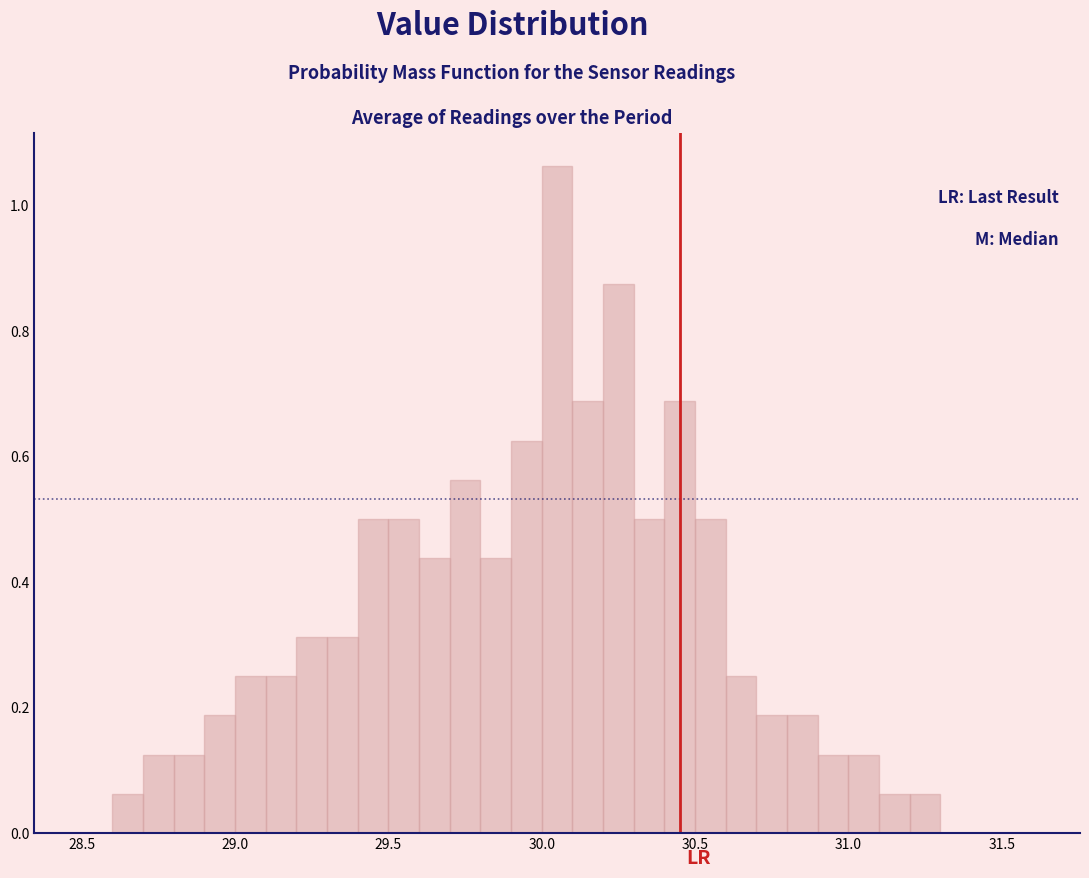

Around what value on the x-axis is the tallest bar? Give the approximate position of its centre, as read against the axis.

30.05